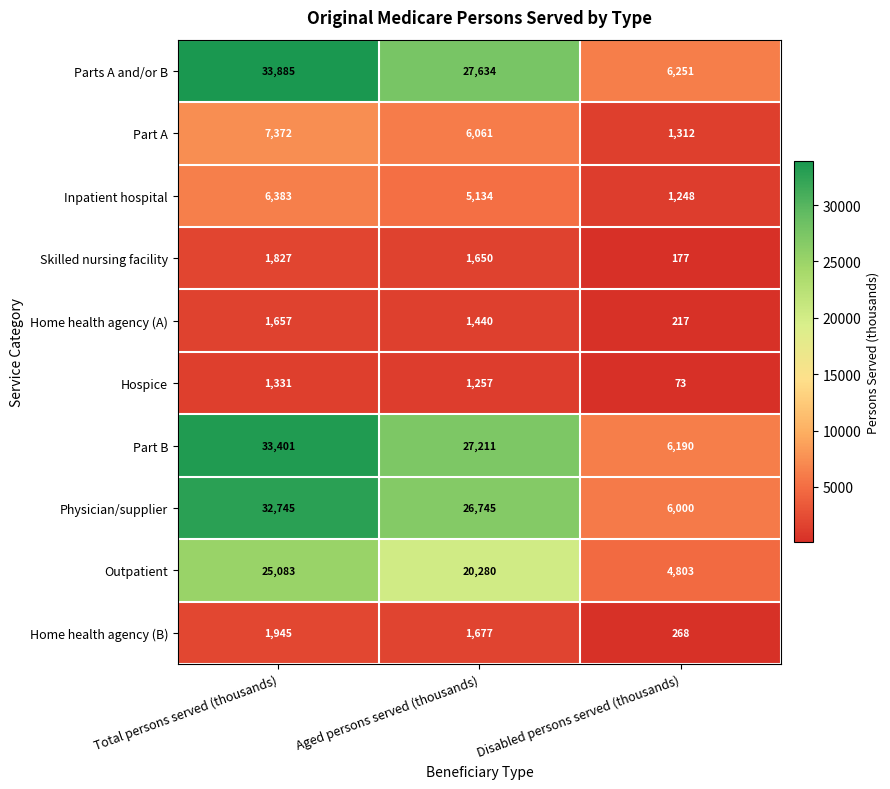

Rank the series at Total persons served (thousands) from lowest to highest value.

Hospice, Home health agency (A), Skilled nursing facility, Home health agency (B), Inpatient hospital, Part A, Outpatient, Physician/supplier, Part B, Parts A and/or B